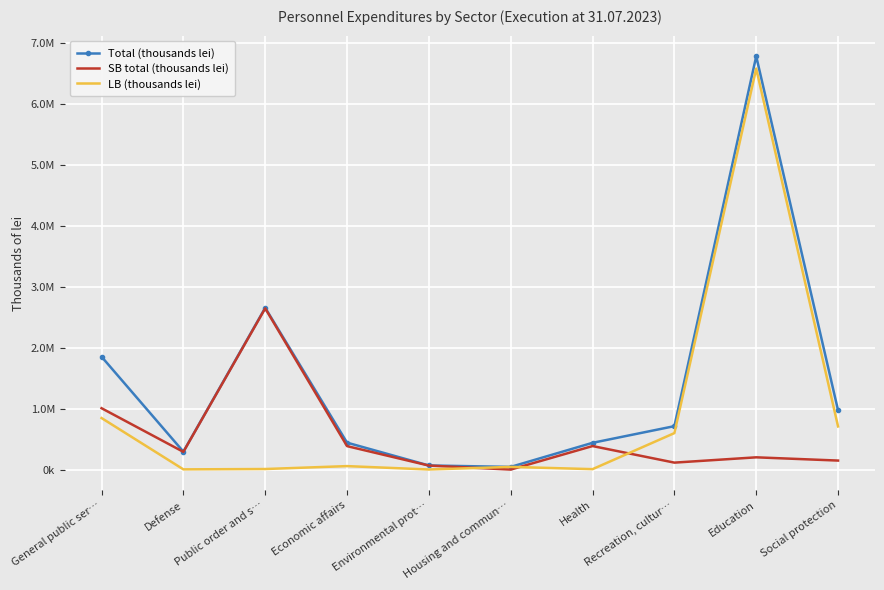

Between which two adjacent categories do LB (thousands lei) and SB total (thousands lei) first intersect?

Environmental prot… and Housing and commun…